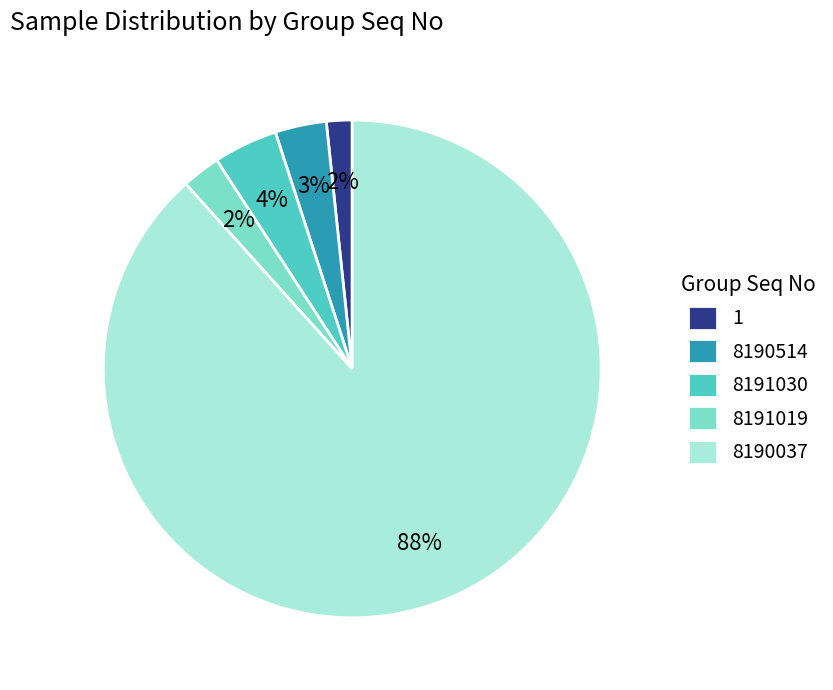

What percentage is the 1 slice, to the nearest percent?

2%